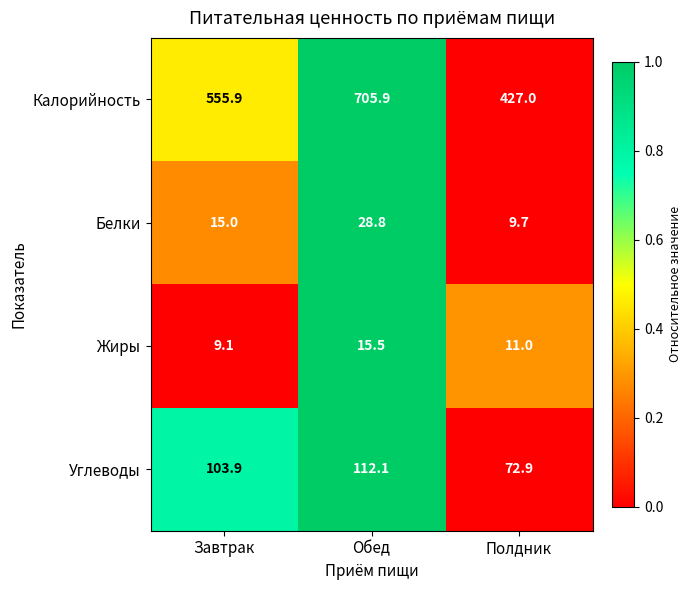

What is the average value of the Жиры series?

11.9